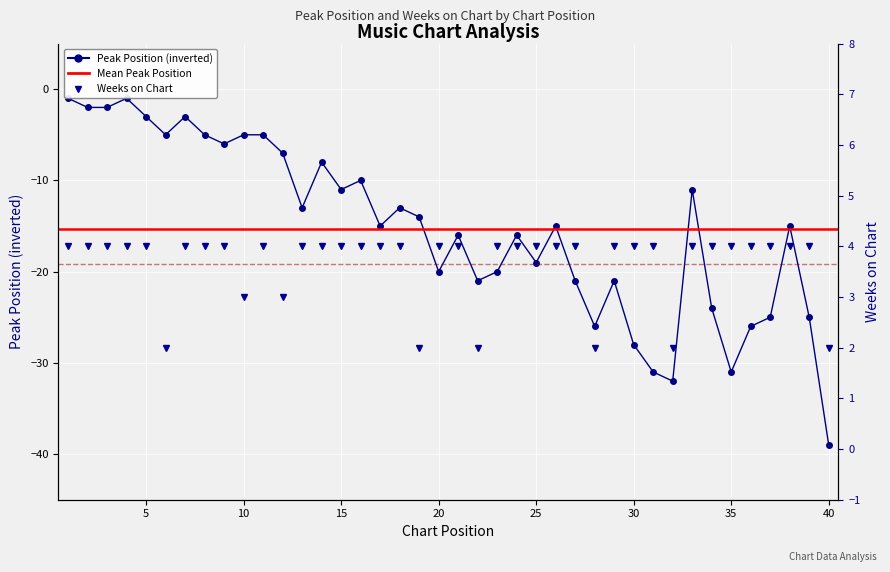

What is the sum of the Weeks on Chart values at 28 and 20?

6